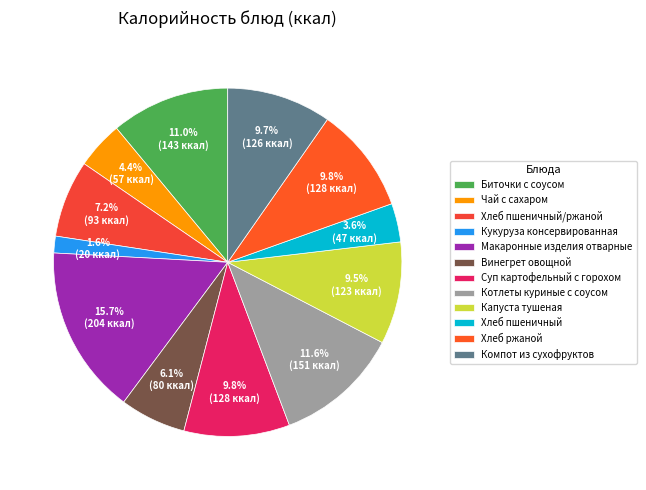

True or false: Кукуруза консервированная accounts for 2% of the total.

True